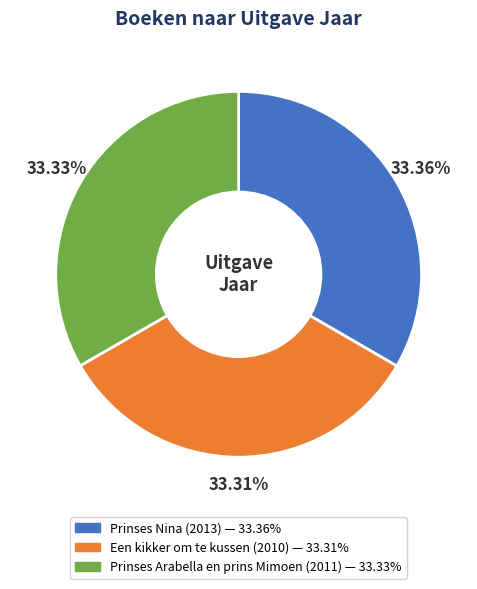

Is there a majority slice in this chart?

No